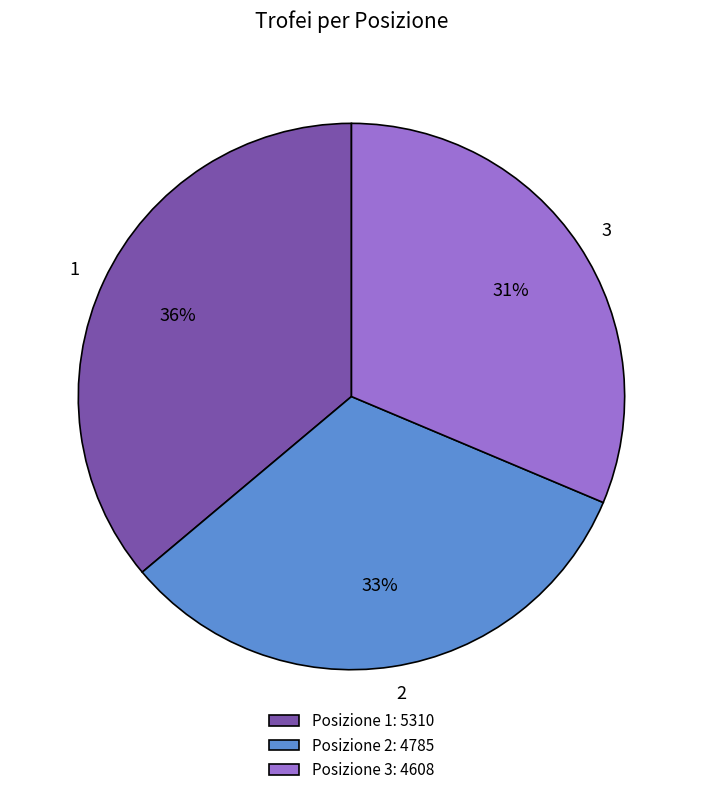

Which slice is the largest?

1